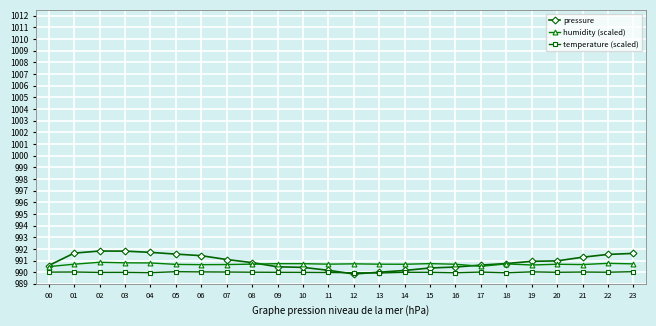

True or false: temperature (scaled) has a value of 1509.2 at 07.

False